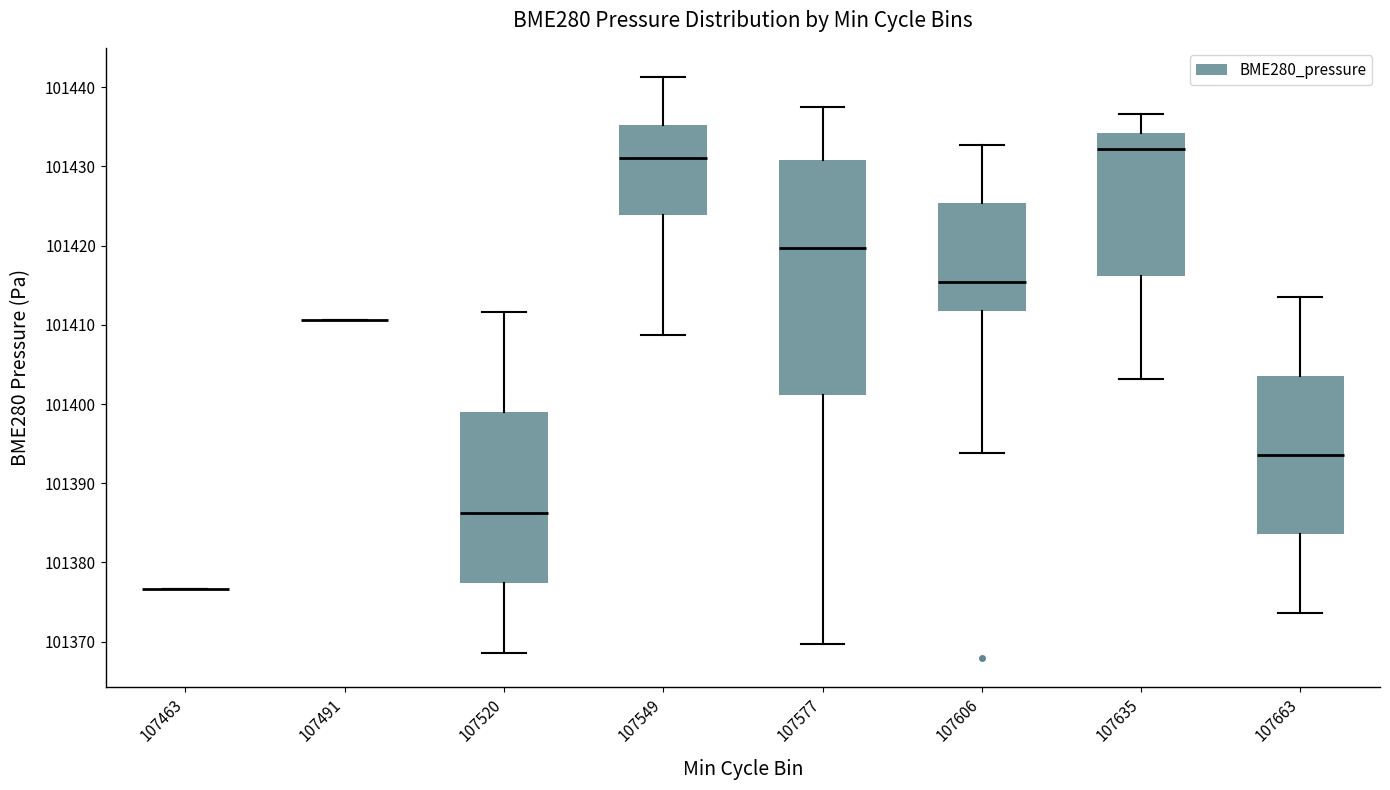

Where does the lower whisker of the box at x = 107606 end on the y-axis? The values are not printed on the chart, so give them approximately, as read against the axis.

101394